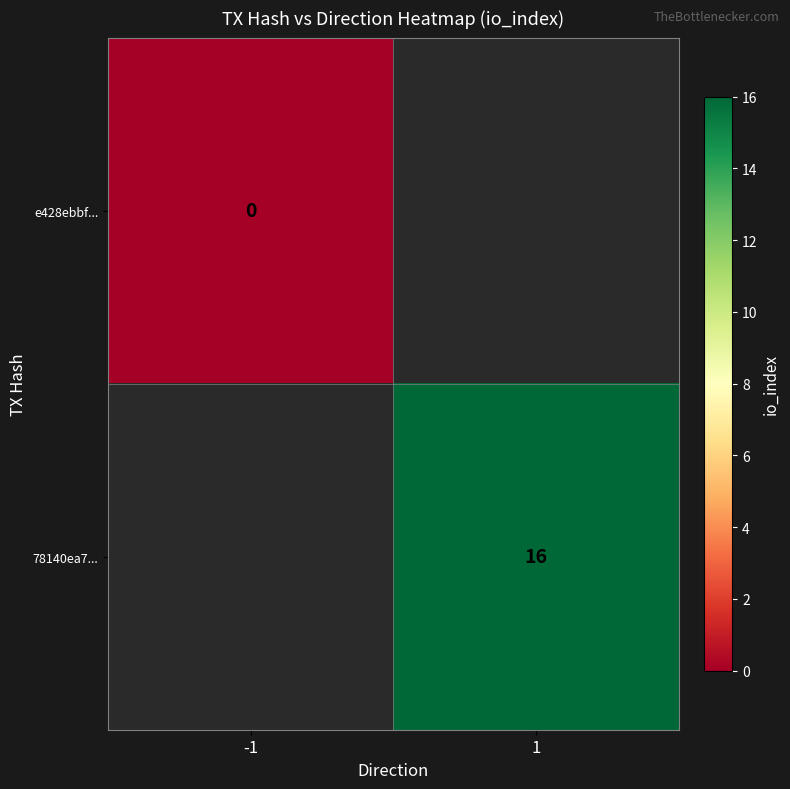

True or false: 78140ea7... has a value of 5 at 1.

False